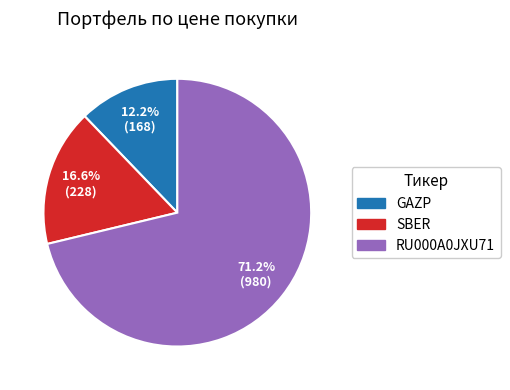

Between GAZP and RU000A0JXU71, which is larger?

RU000A0JXU71